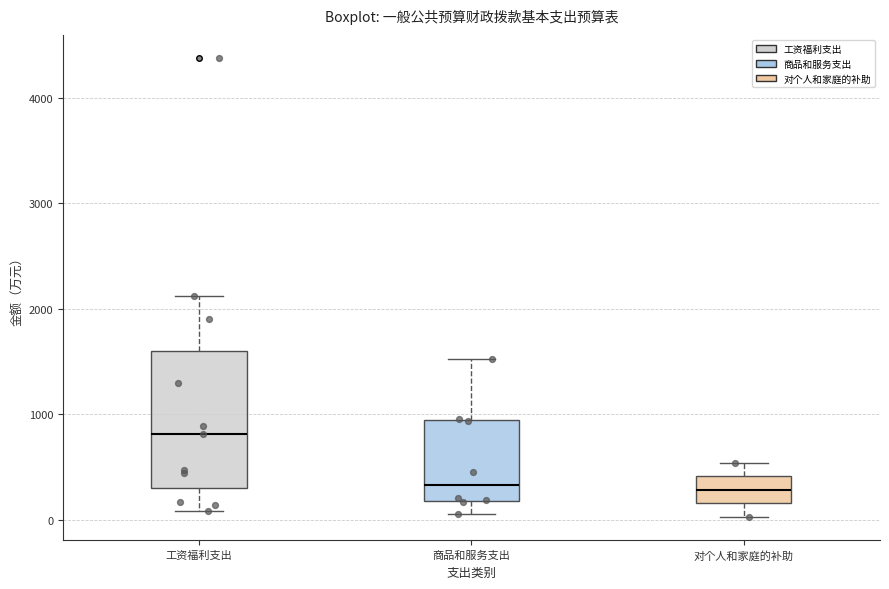

Which box is the tallest, from its lower edge to its upper edge?

工资福利支出